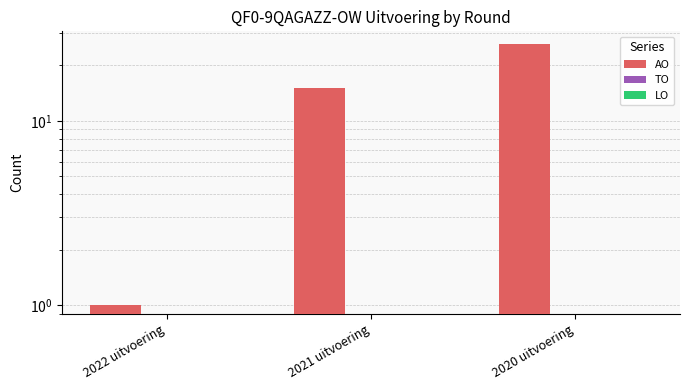

Reading left to right, list all the values displayed in this chart.

AO: 1	15	26
TO: 0	0	0
LO: 0	0	0